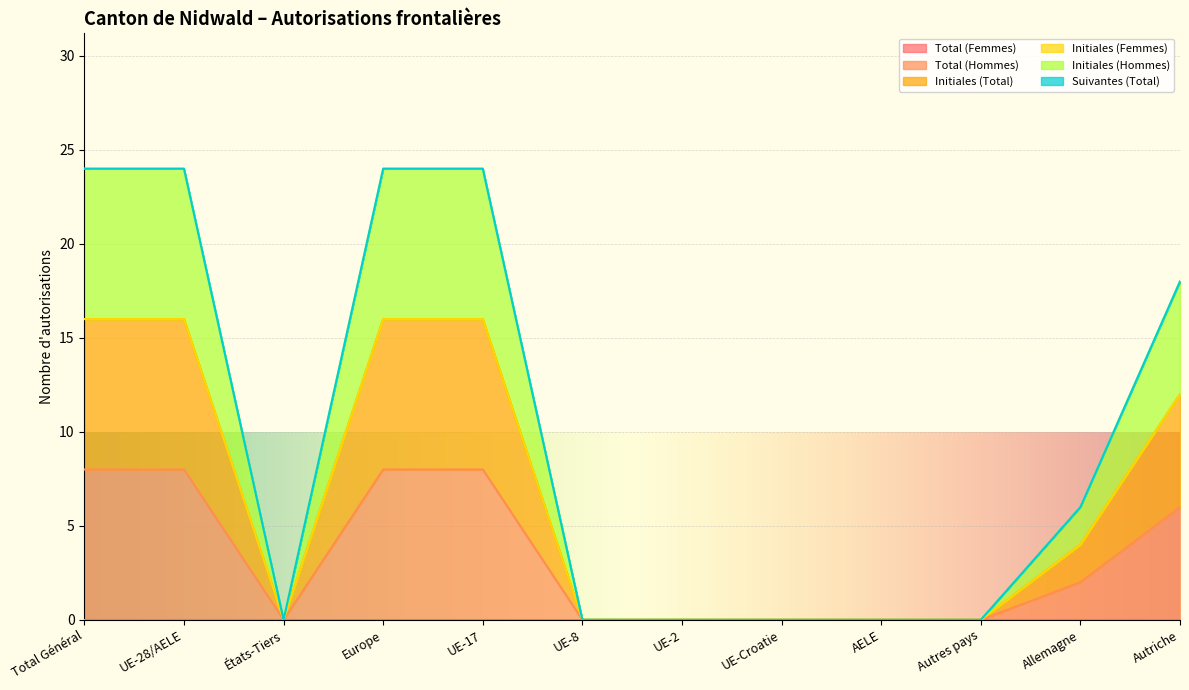

At which category is the sum across all series the highest?

Total Général